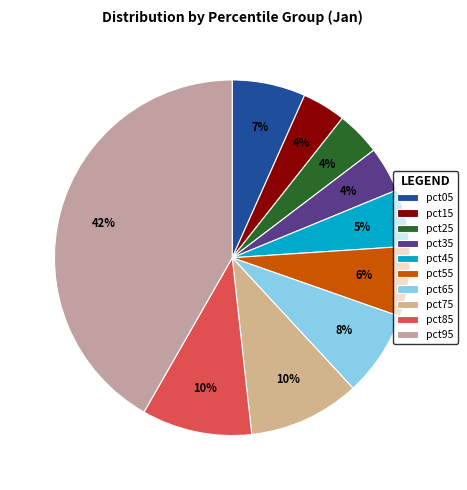

To the nearest percent, what is the combined percentage of pct45 and pct25?

9%